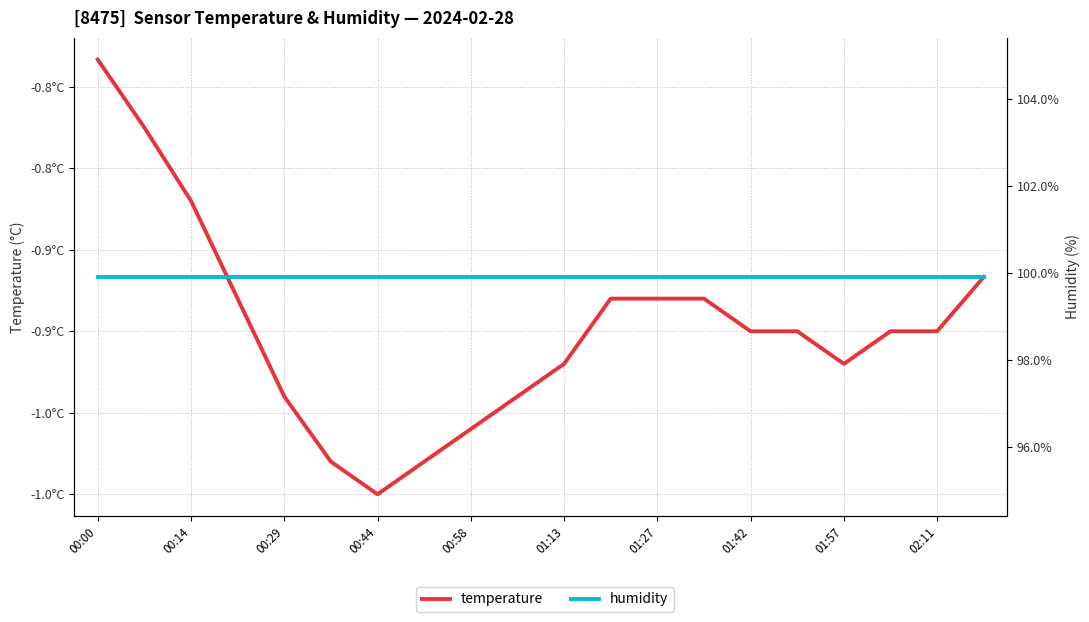

How many interior local valleys does the temperature series have?

2